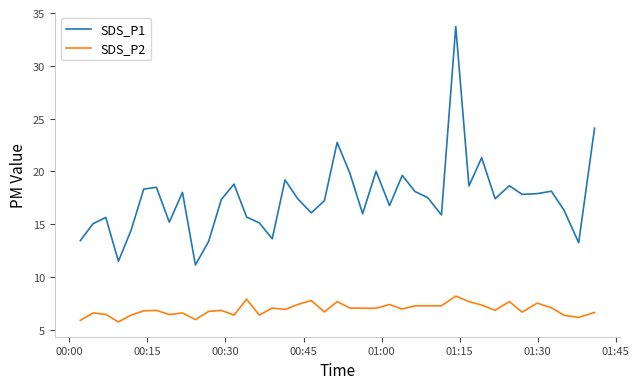

True or false: SDS_P2 and SDS_P1 cross at least once.

False